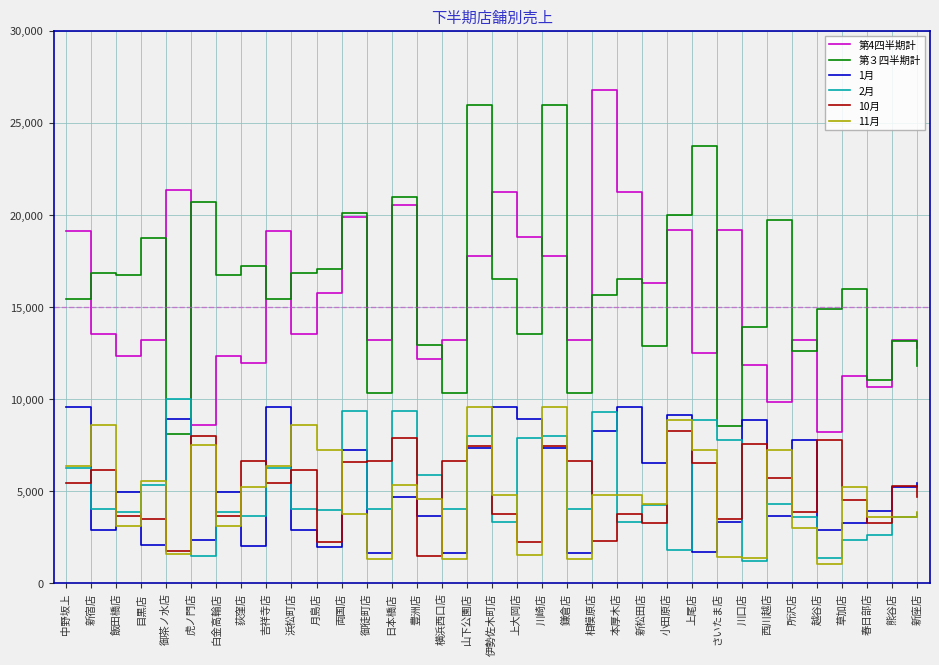

True or false: 第３四半期計 and 第4四半期計 cross at least once.

True